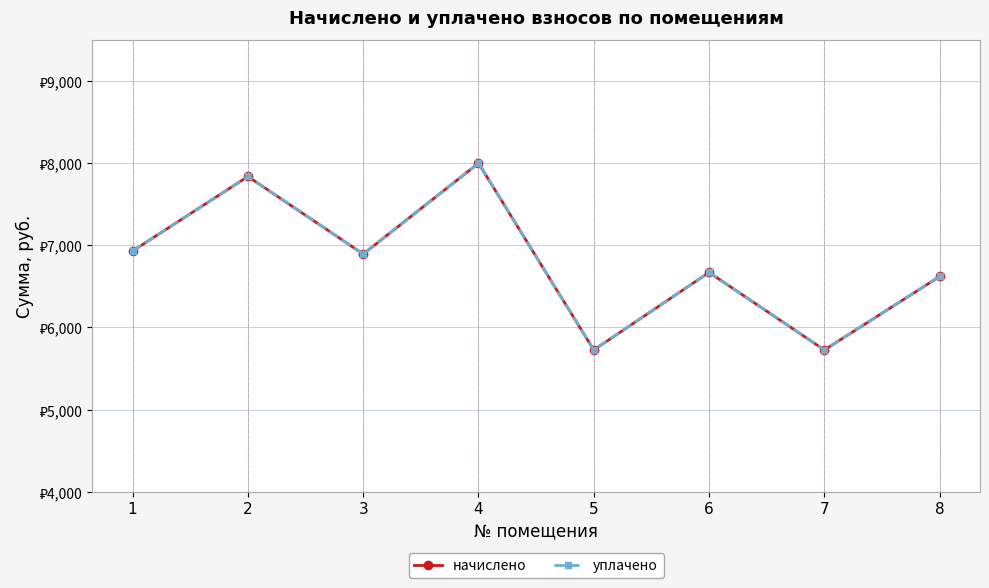

How many distinct data groups are displayed?

2